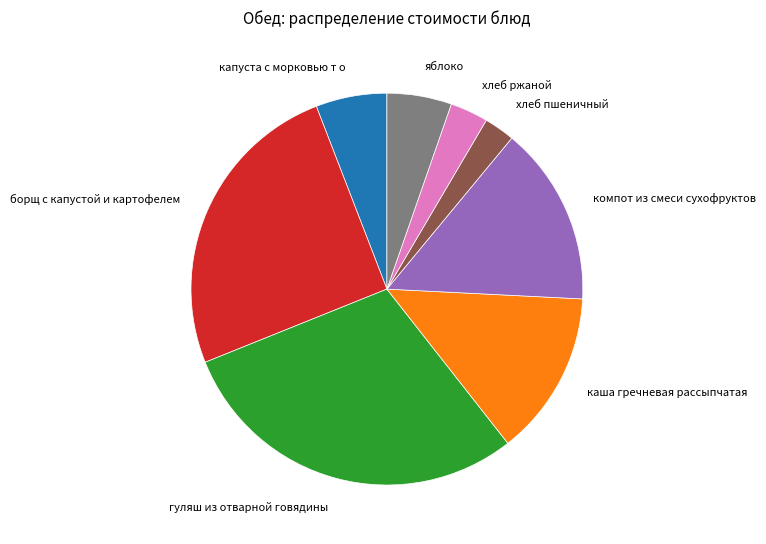

The капуста с морковью т о slice represents 20% of the pie. True or false?

False